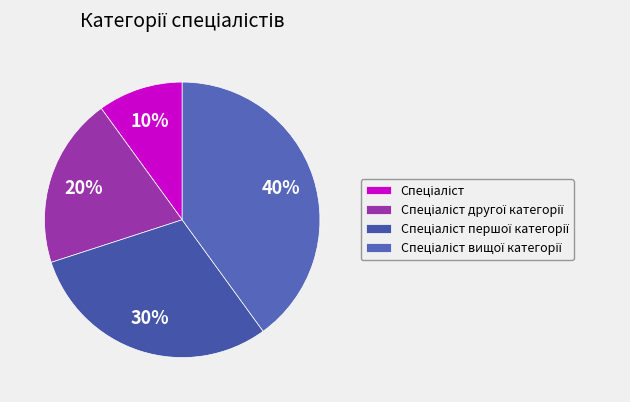

How many slices are in this pie chart?

4